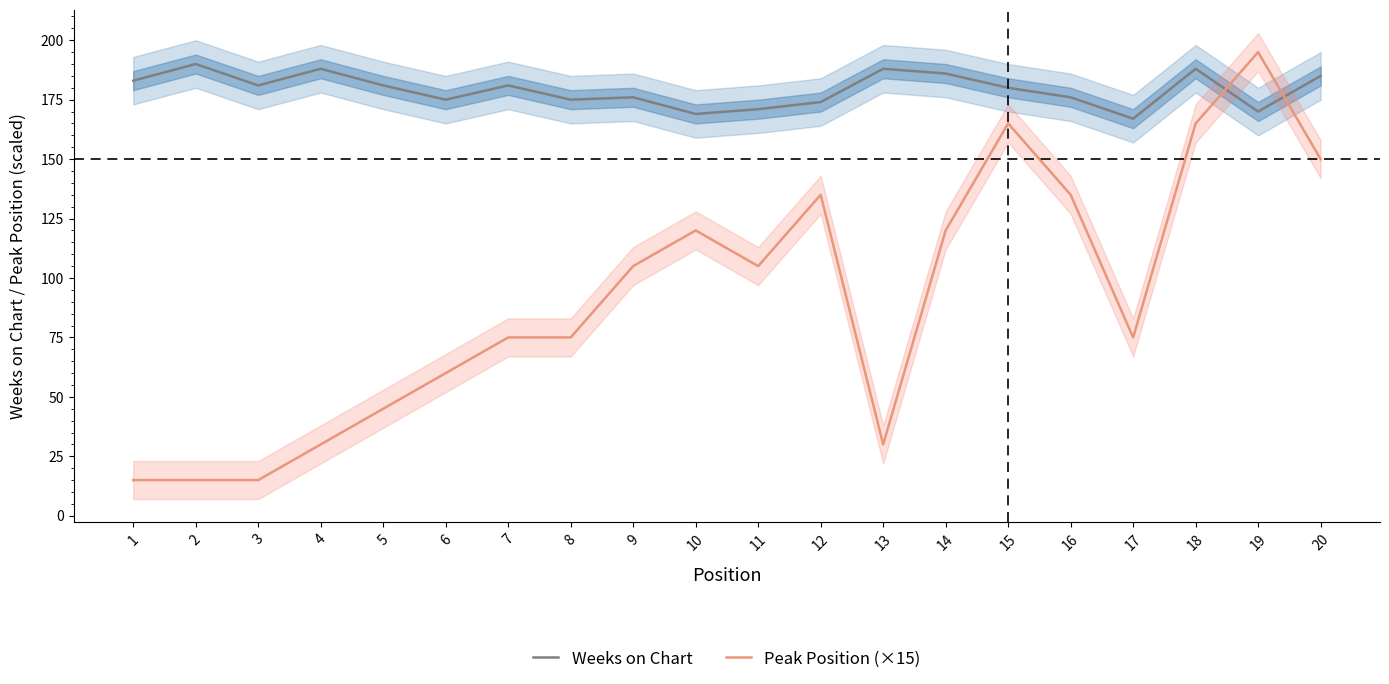

How many distinct data groups are displayed?

2